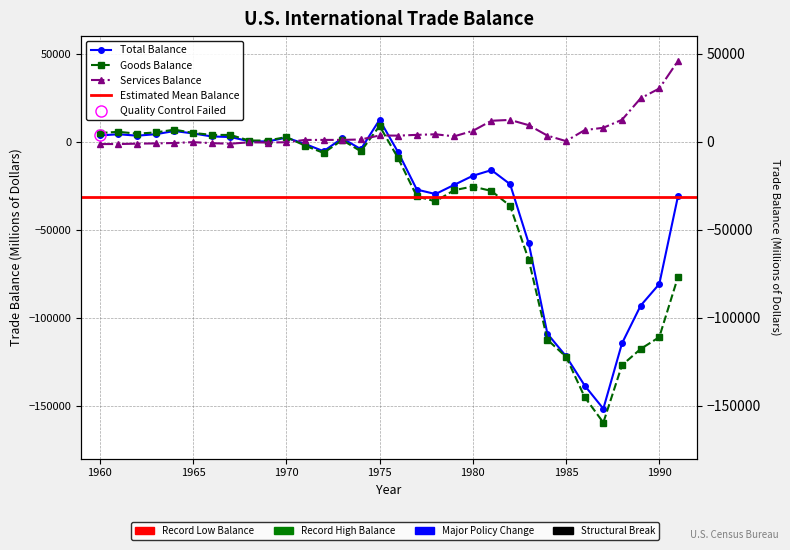

Does the chart have visible grid lines?

Yes